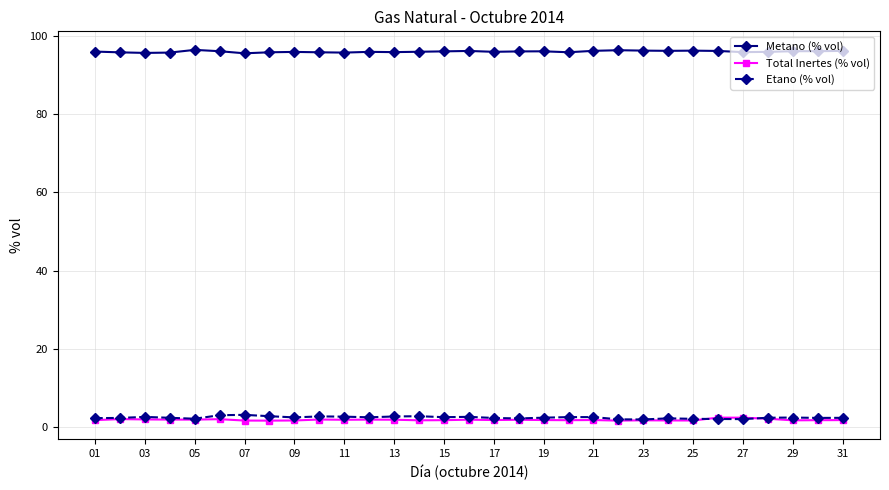

True or false: Total Inertes (% vol) has more than 1 interior local peaks.

True